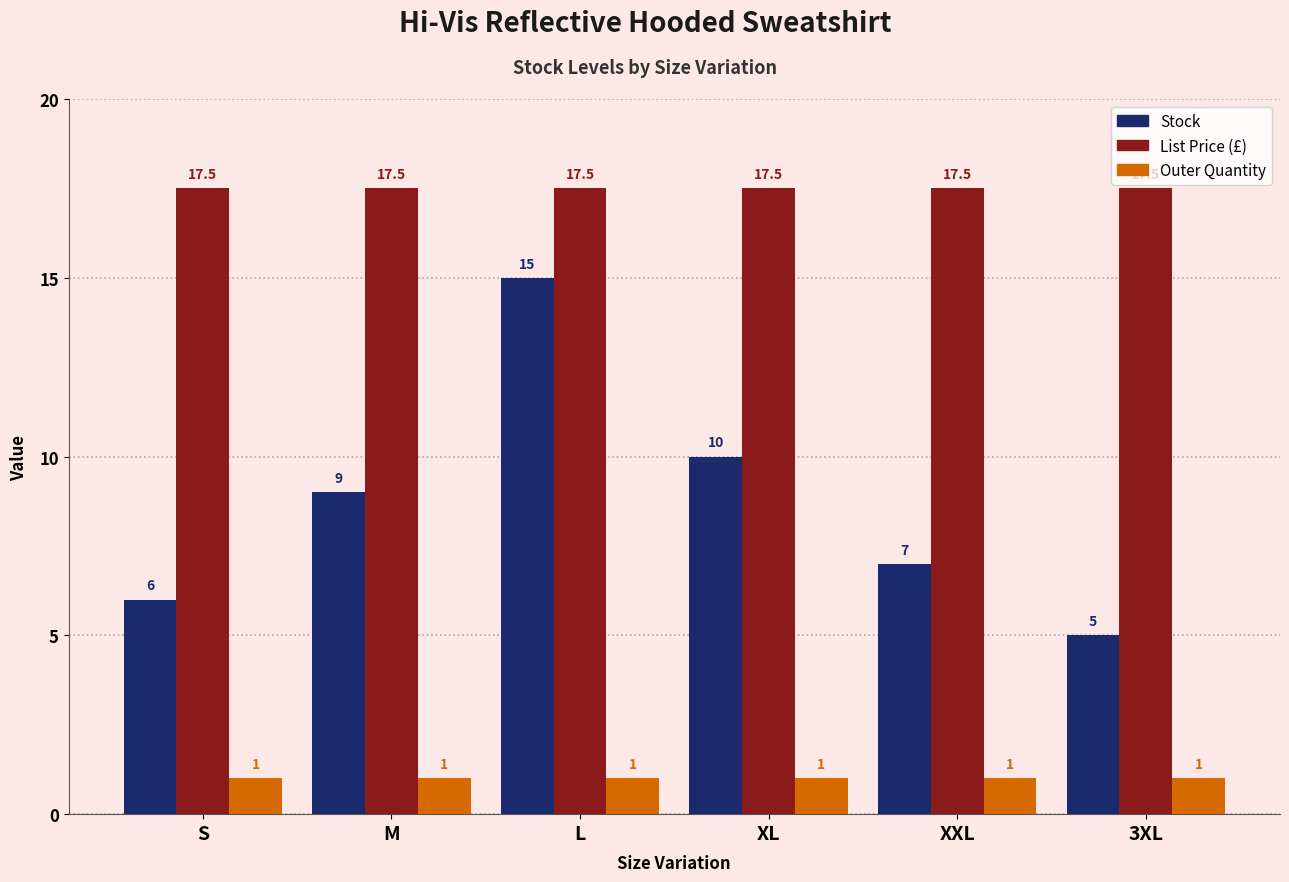

What is the smallest value displayed?

1.0